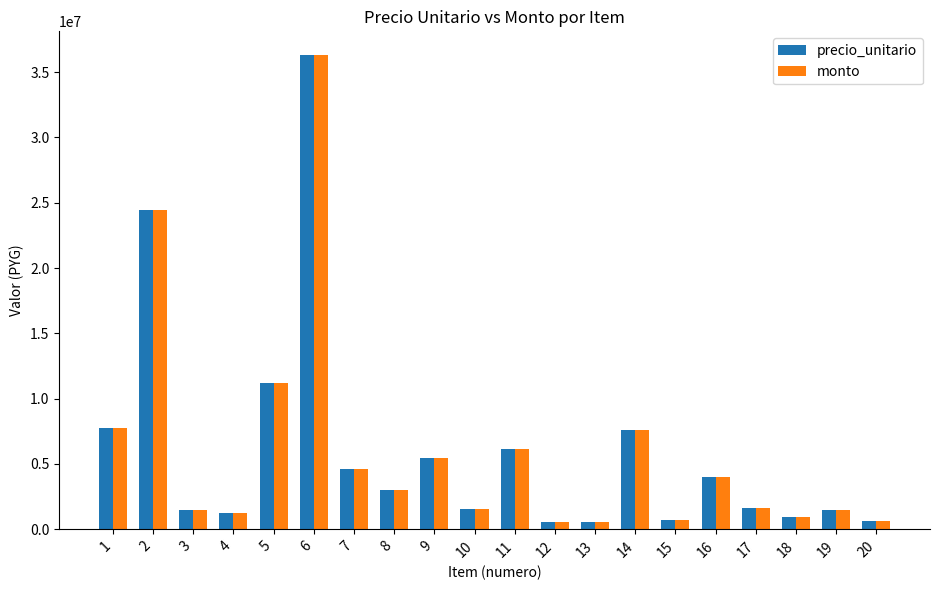

What is the approximate value of precio_unitario at 13, to the nearest 10?

585000